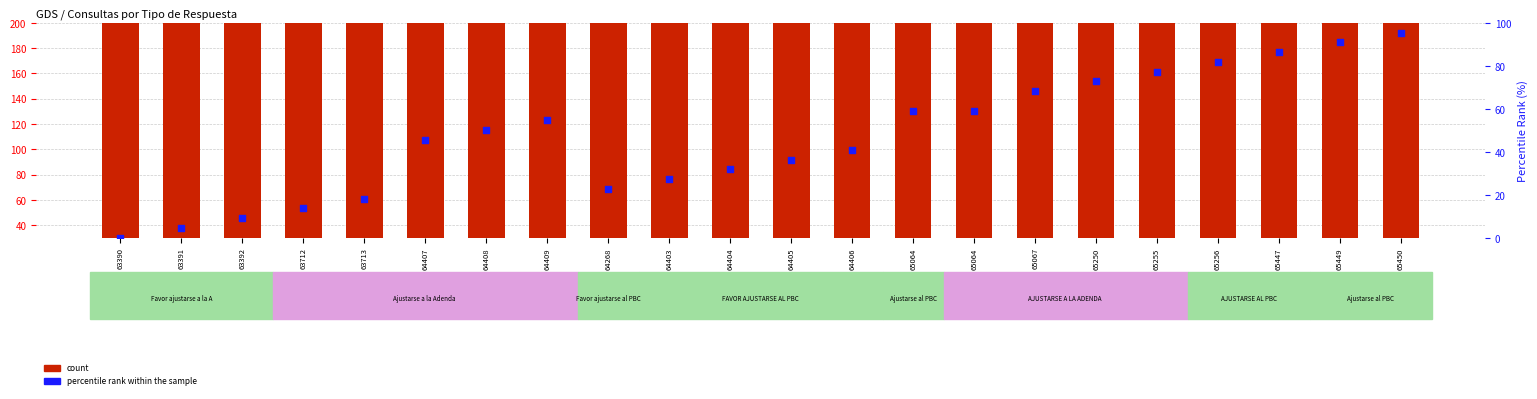

Which series has the largest Y range (max minus min)?

count